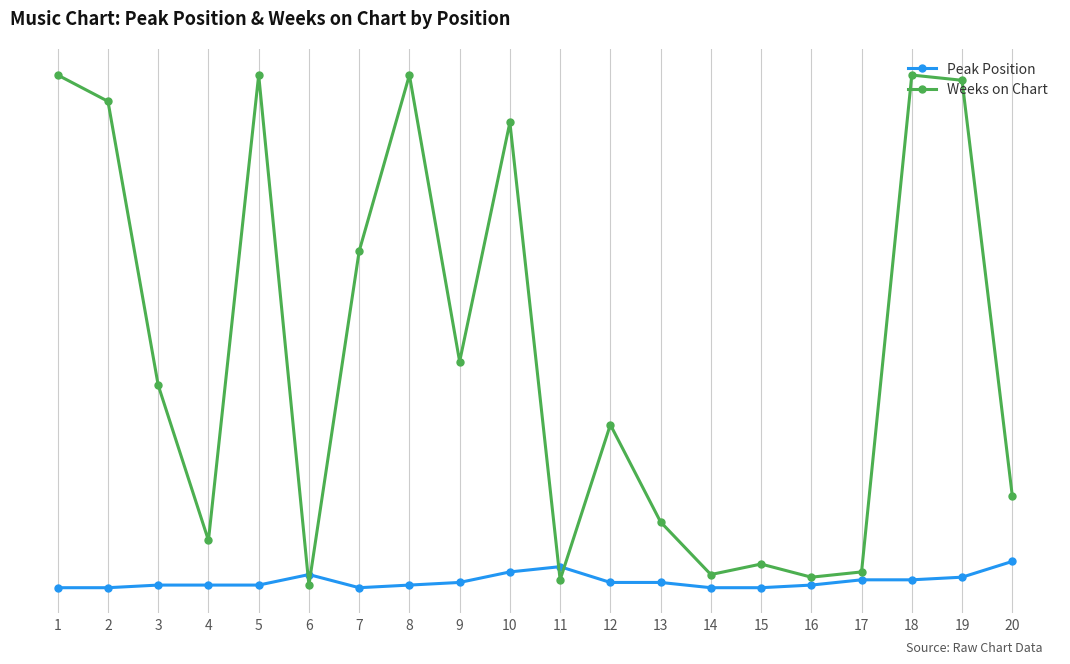

Between 19 and 15, which is larger?

19